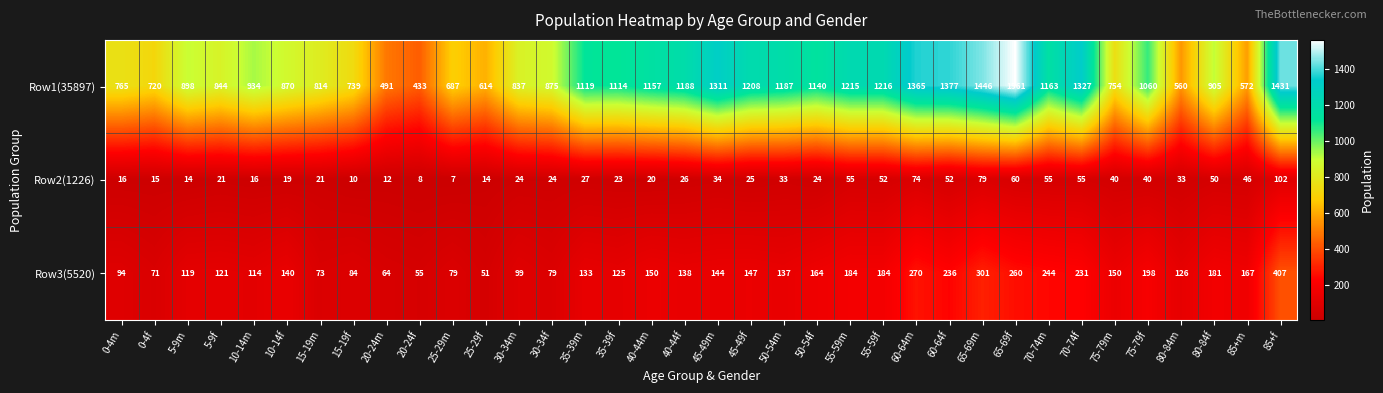

What value does the Row3(5520) series have at 85+m, to the nearest 10?

170